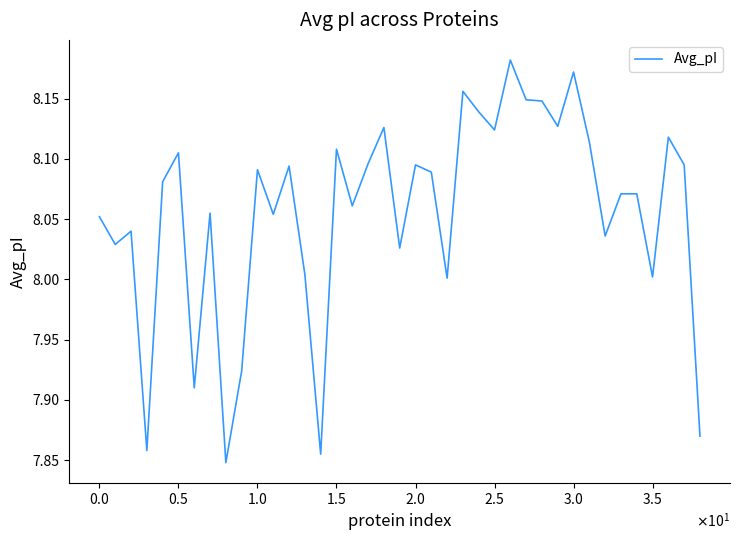

What is the difference between the maximum and minimum values?

0.3